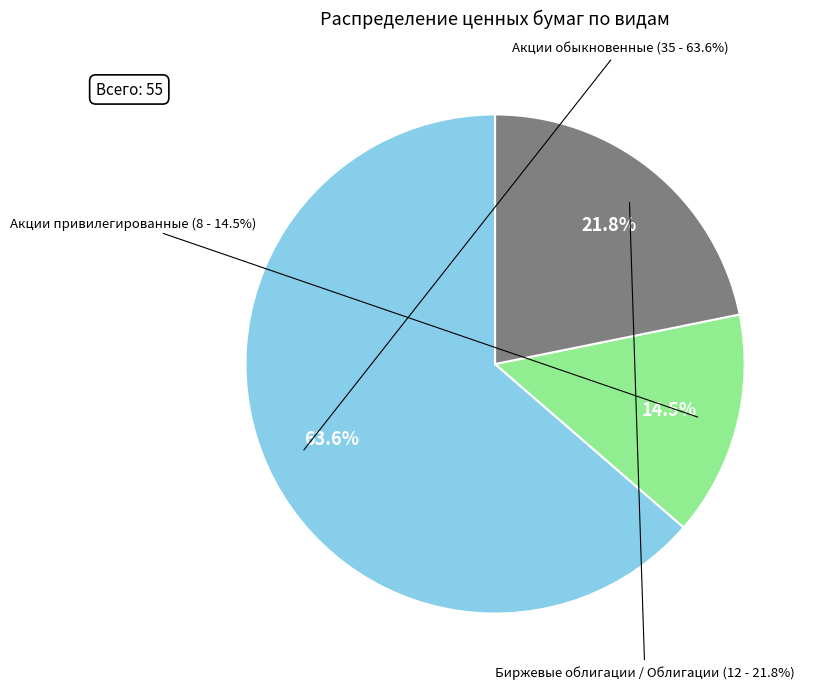

True or false: Акции привилегированные accounts for 20% of the total.

False